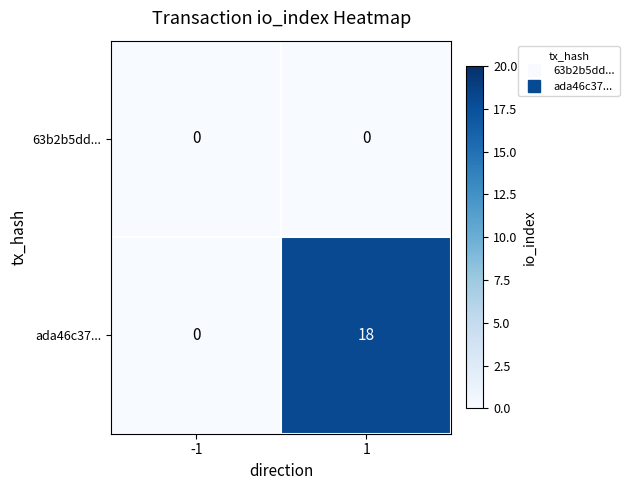

The ada46c37... series shows 25 at 1. True or false?

False